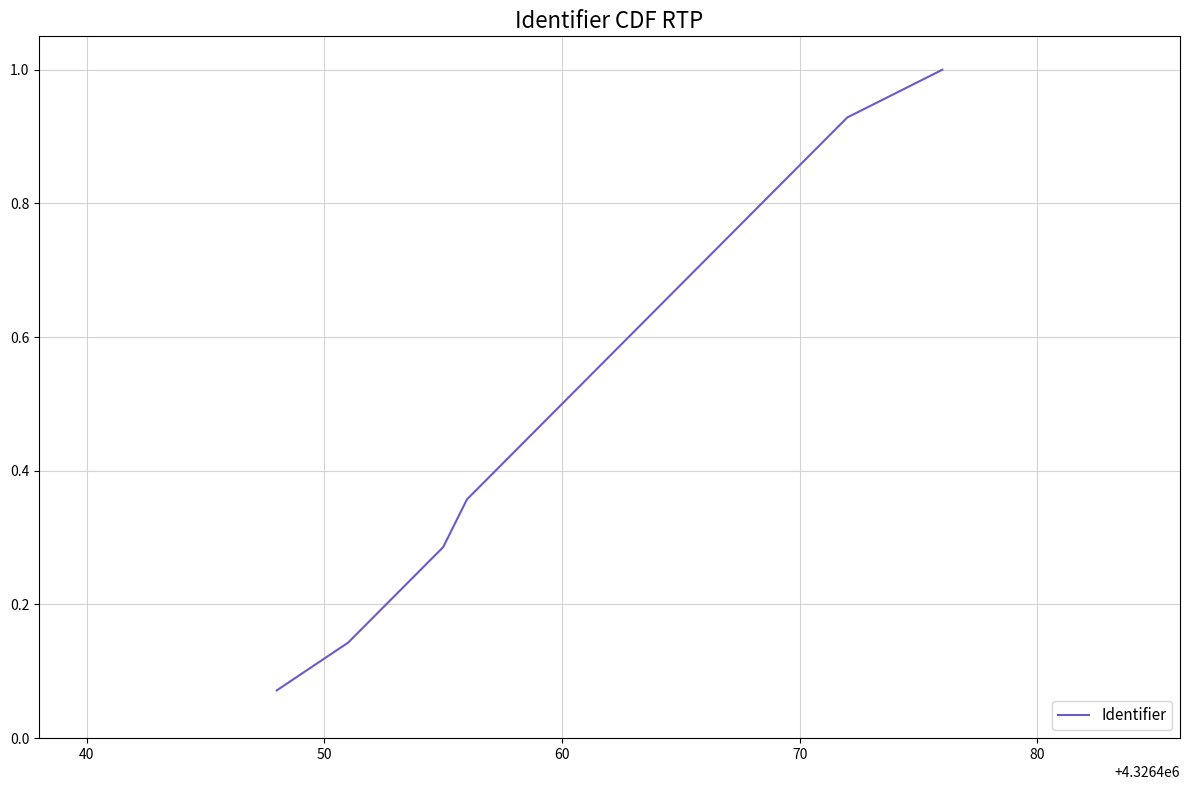

What is the maximum value shown in the chart?

1.0